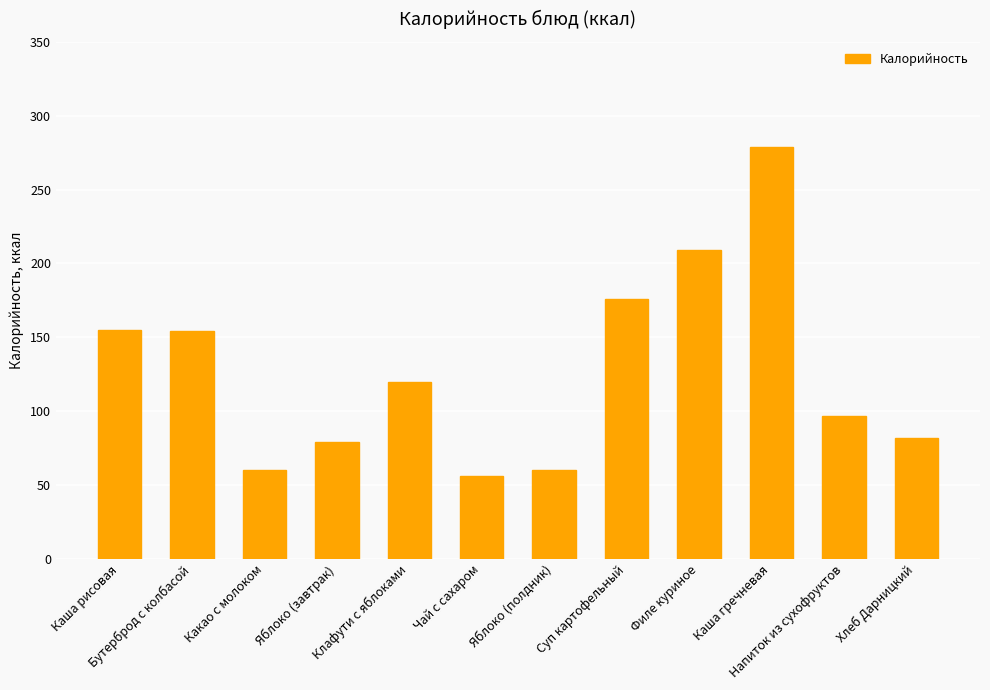

What is the value of the 6th bar from the left?

56